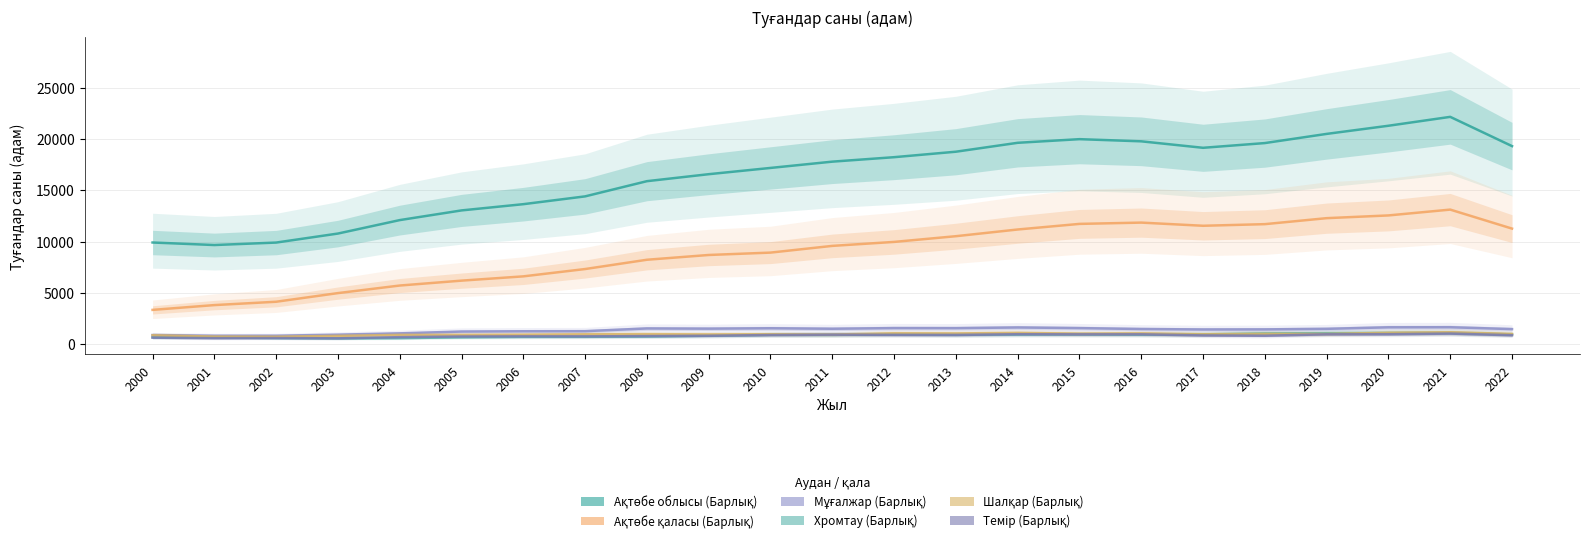

What is the total value across all series at 2016?

36040